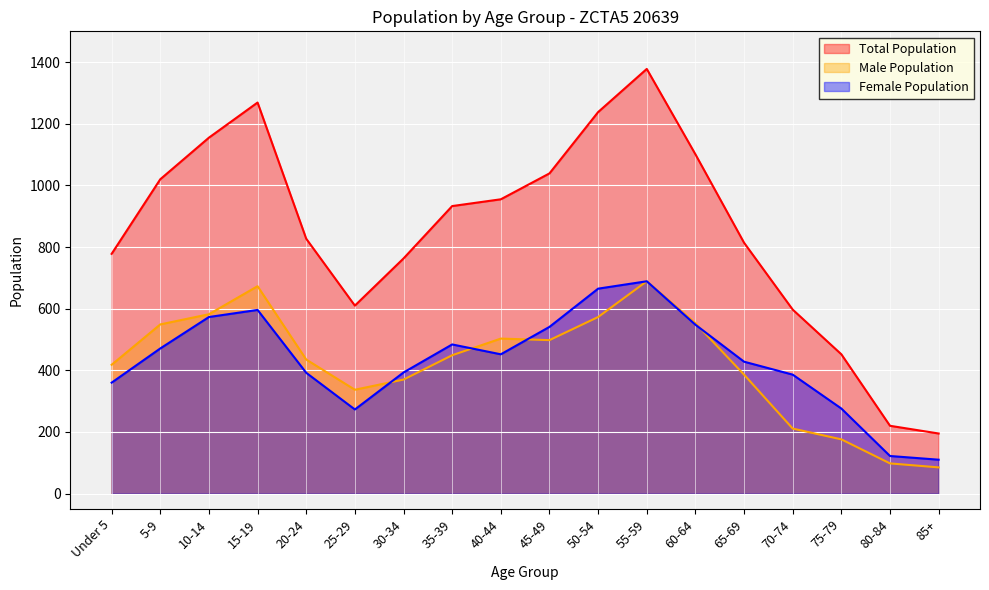

Between which two adjacent categories do Female Population and Male Population first intersect?

25-29 and 30-34